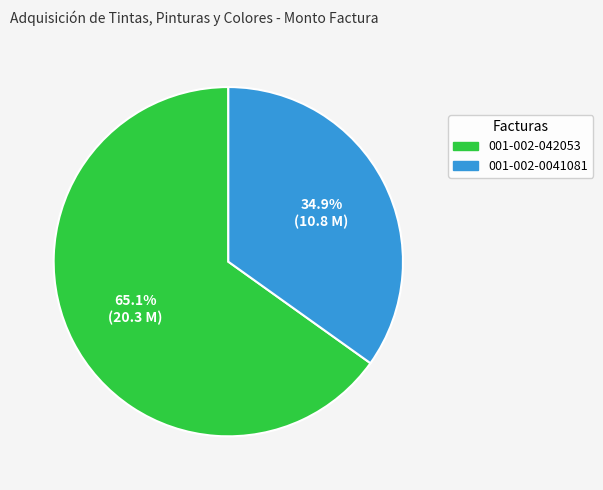

To the nearest percent, what is the difference between the largest and smallest slice percentages?

30%